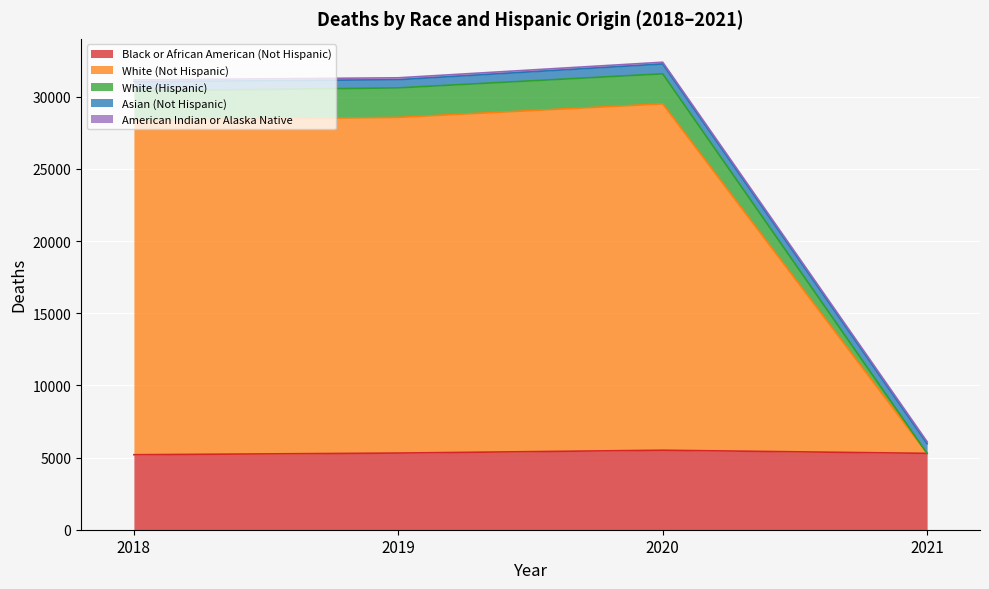

The value of Black or African American (Not Hispanic) at 2019 is 5312. True or false?

True